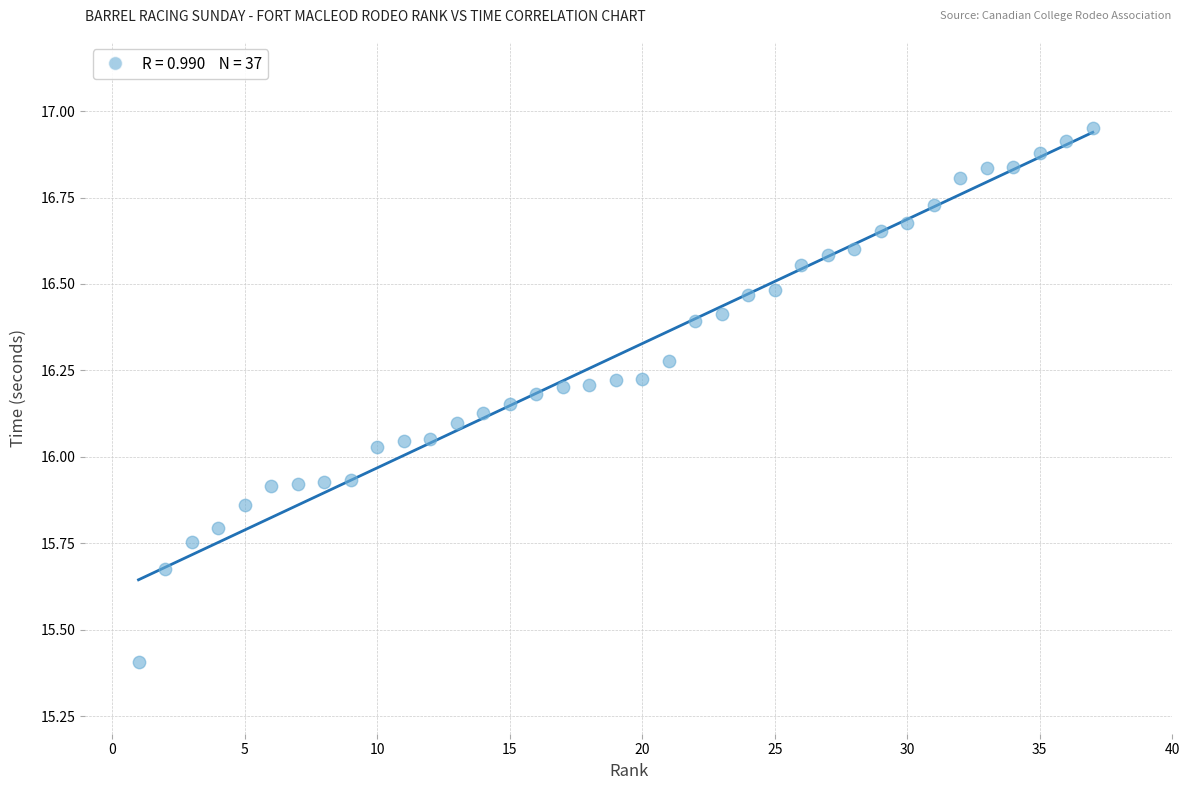

What is the range of Y values (max minus min)?

1.5